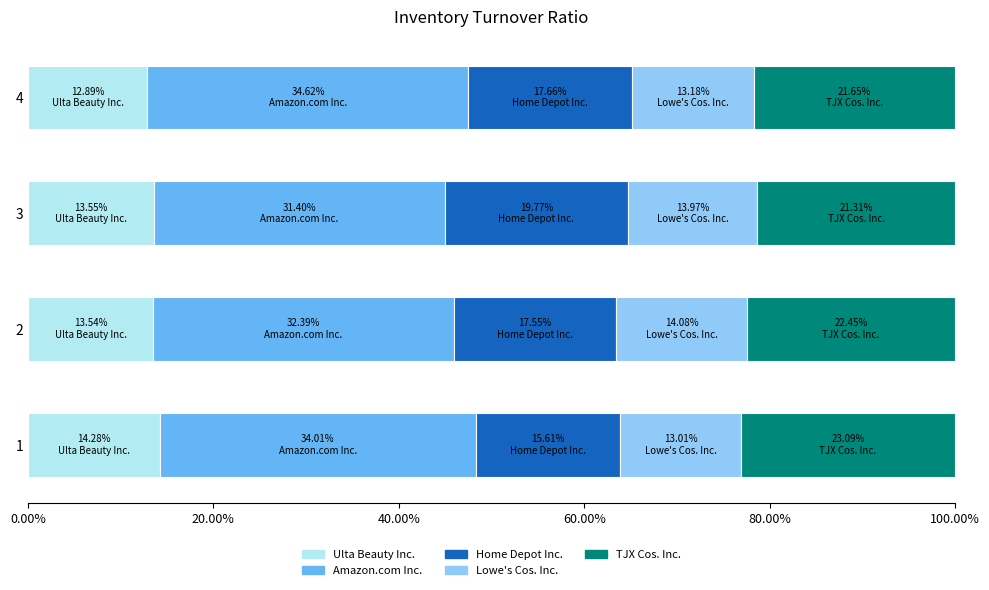

Is it true that Ulta Beauty Inc. equals 12.9 at 4?

True